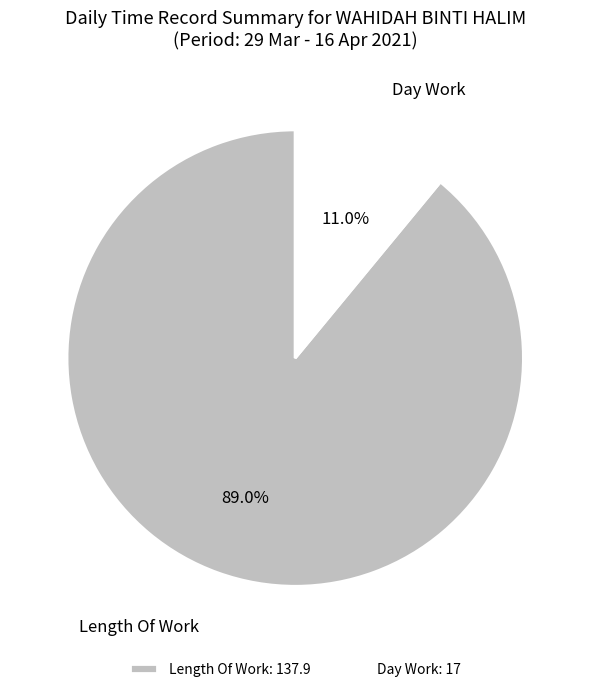

How many slices are in this pie chart?

2